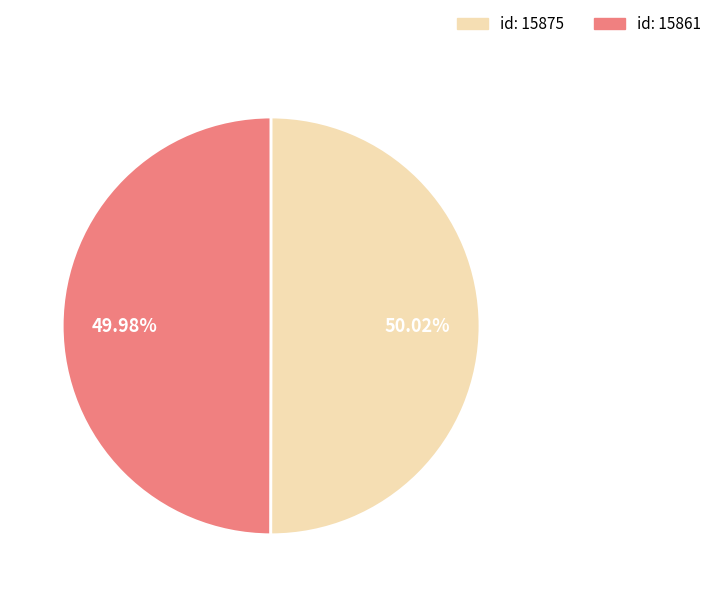

Count the number of slices in the pie.

2